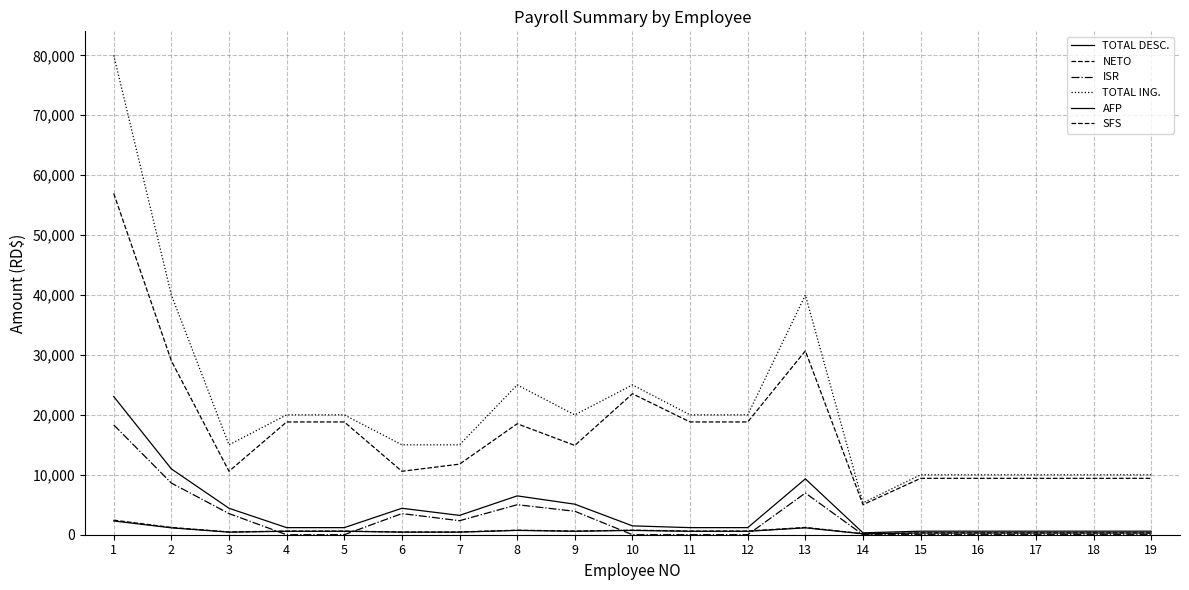

Is this an area chart (filled region under the line)?

No